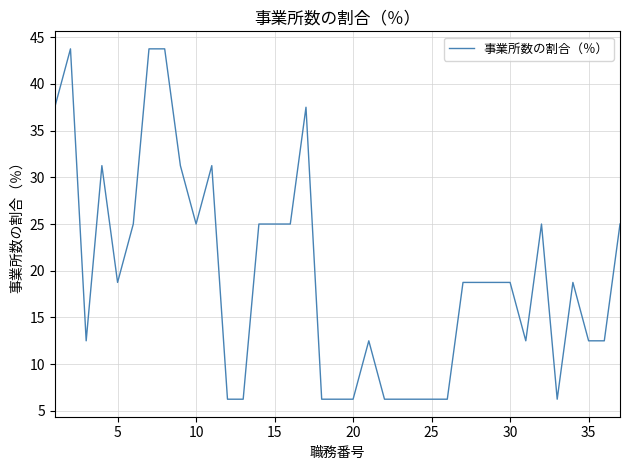

What is the difference between the maximum and minimum values?

37.5